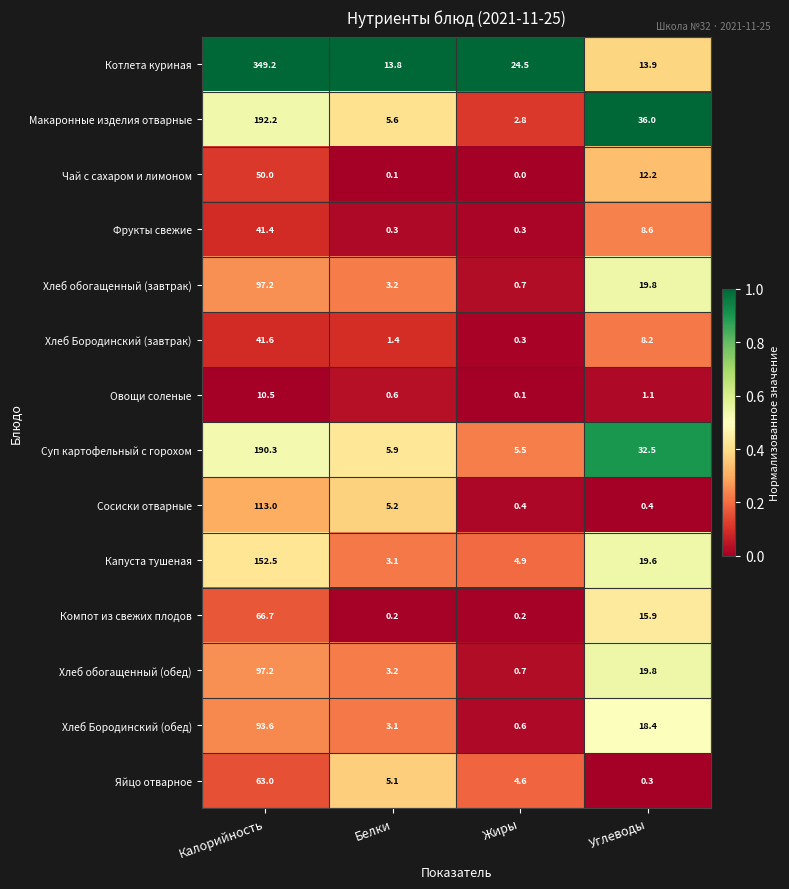

At which category is the sum across all series the highest?

Калорийность